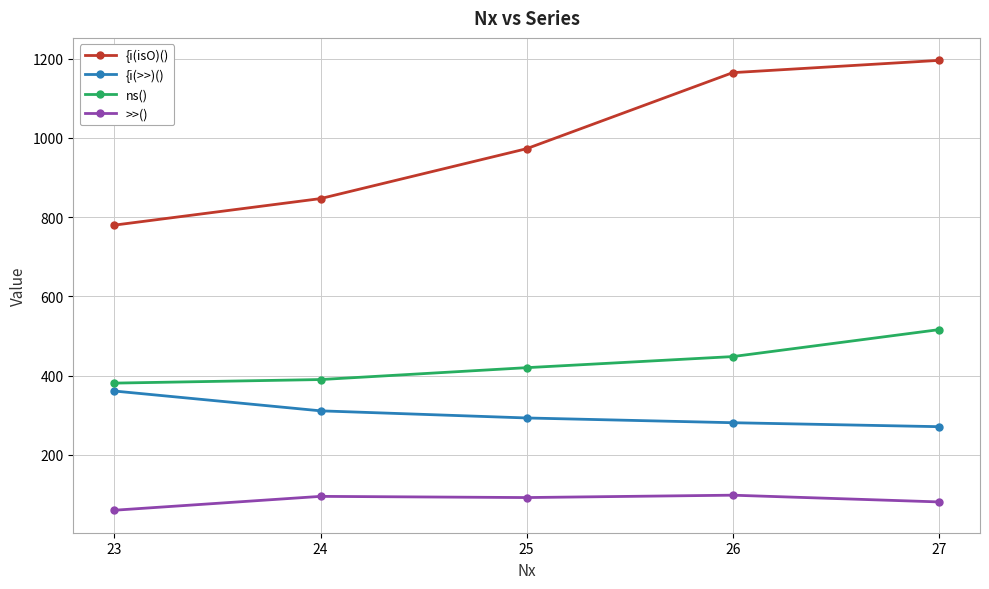

What is the value of the {i(>>)() point at the 5th from the left?

271